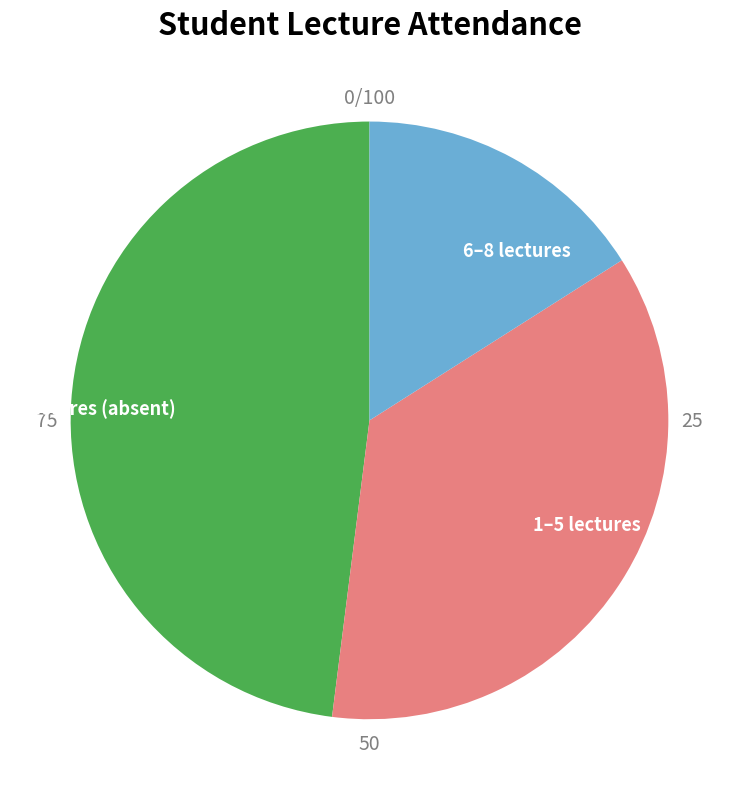

Rank the categories by value from highest to lowest.

0 lectures (absent), 1–5 lectures, 6–8 lectures